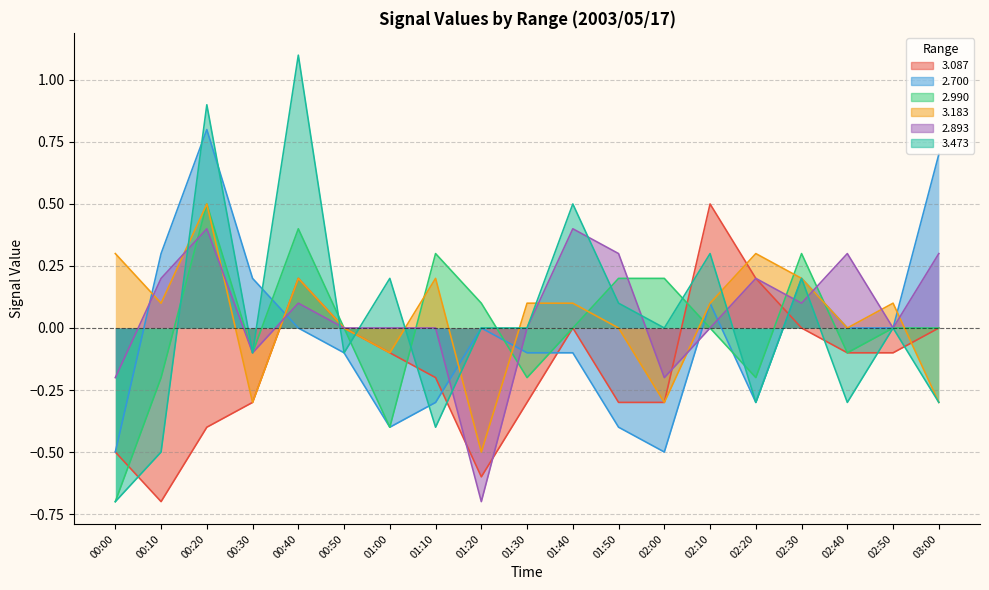

Between which two adjacent categories do 3.183 and 2.700 first intersect?

00:00 and 00:10